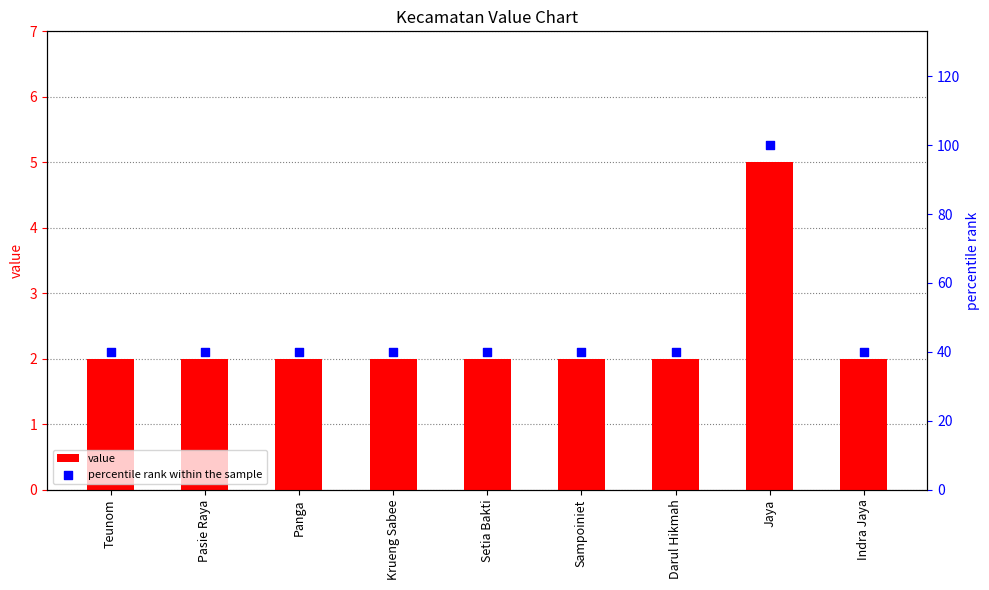

Which series reaches the minimum Y coordinate?

value